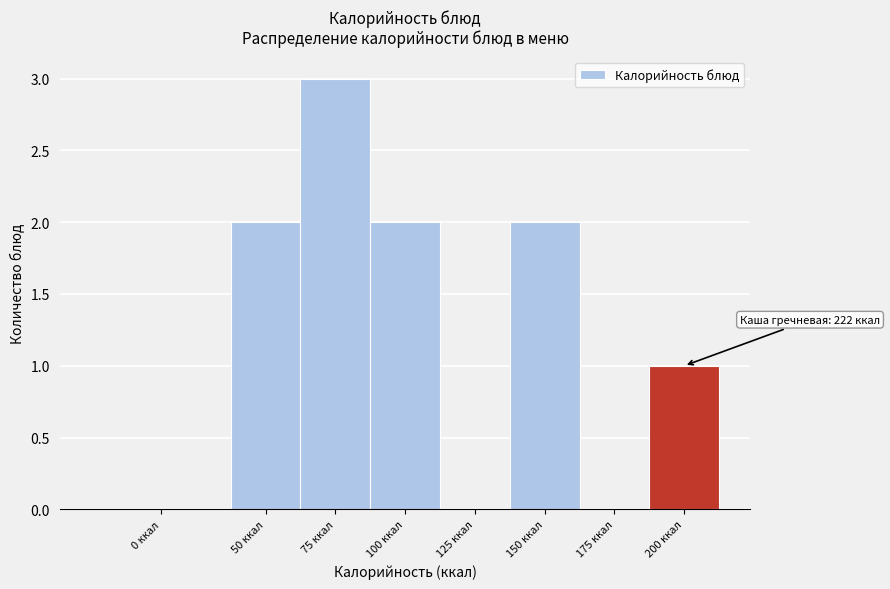

Reading left to right, what are all the values shown in this chart?

0 ккал=0	50 ккал=2	75 ккал=3	100 ккал=2	125 ккал=0	150 ккал=2	175 ккал=0	200 ккал=1